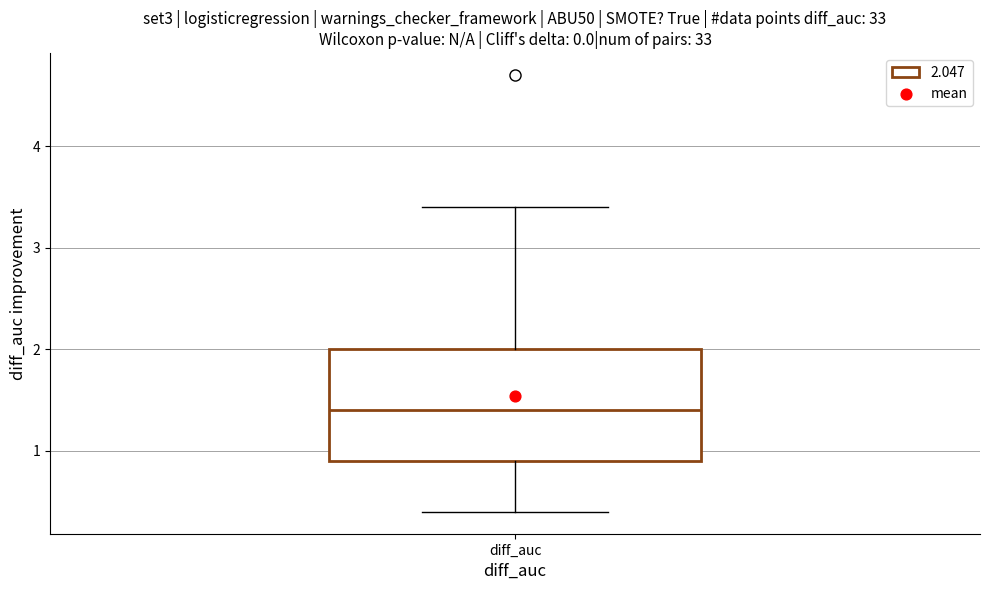

Where does the median line of the box for diff_auc sit on the y-axis? The values are not printed on the chart, so give them approximately, as read against the axis.

1.4